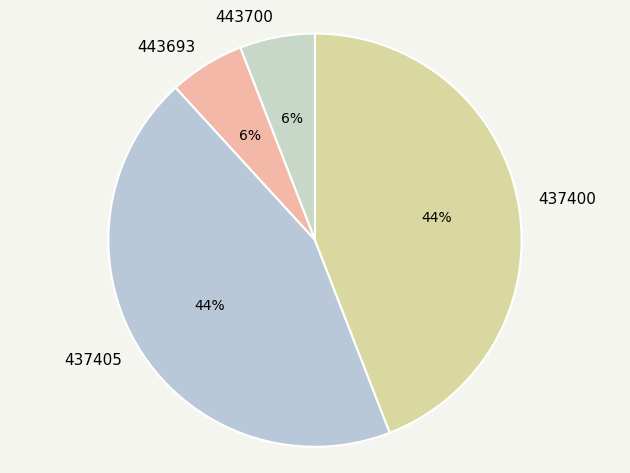

Is it true that 437400 is 44% of the pie?

True